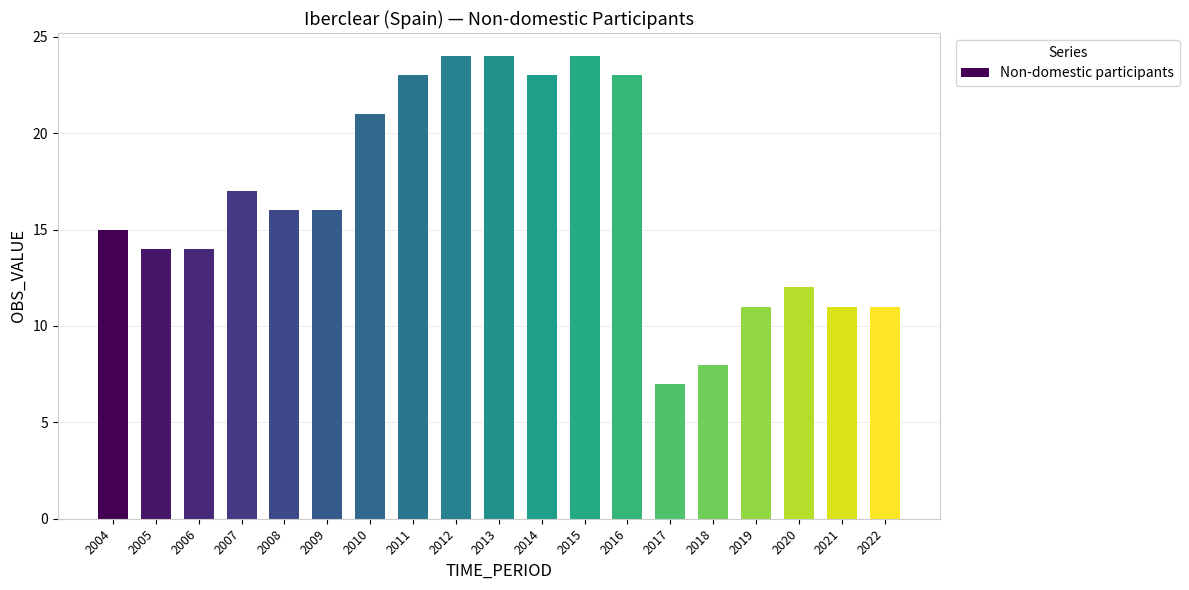

What is the minimum value shown in the chart?

7